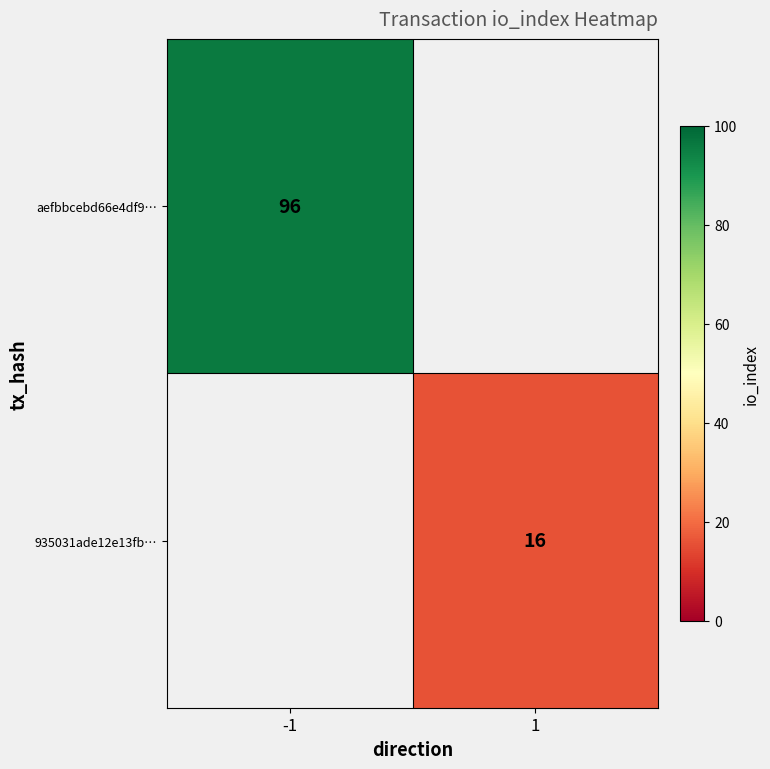

How many data points does each series have?

2